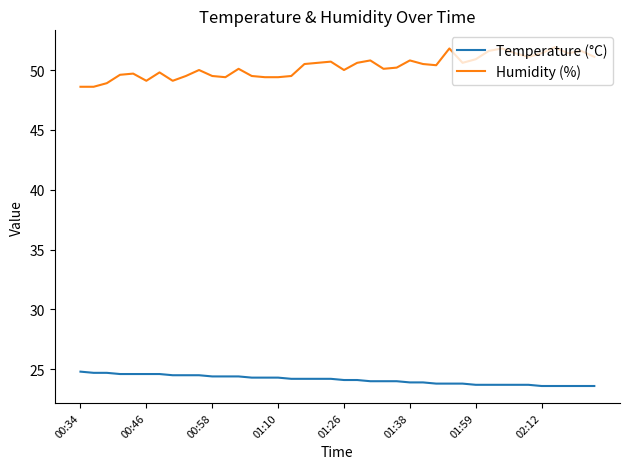

What is the smallest value displayed?

23.6